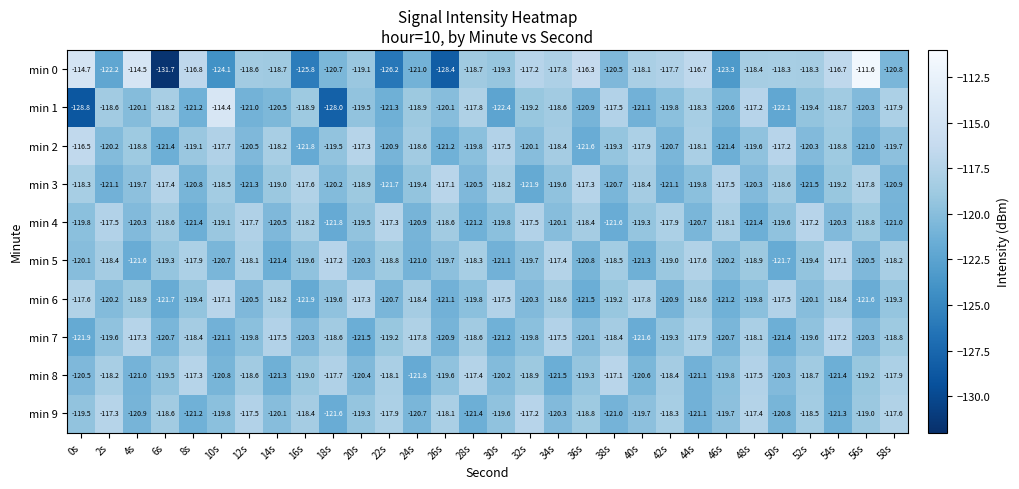

Which series has the widest spread of values?

min 0